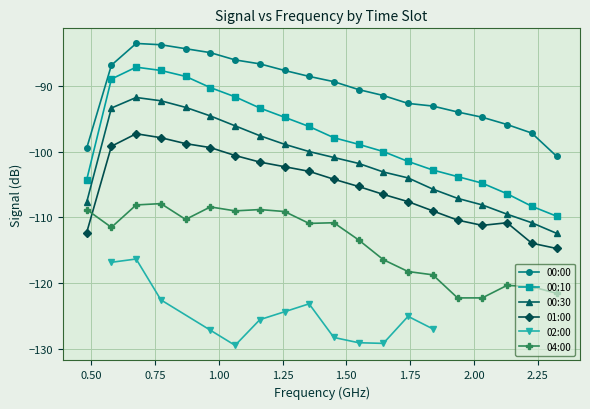

What is the value of the 04:00 point at the 13th from the left?

-116.4